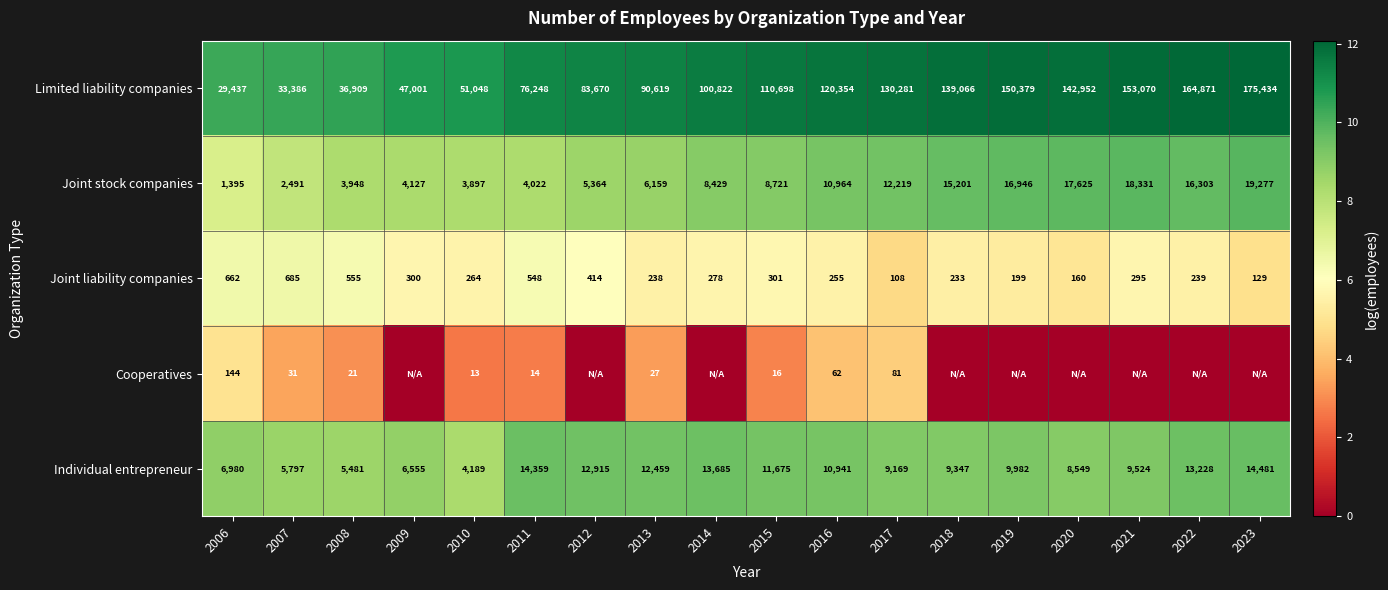

What is the difference between the Individual entrepreneur values at 2020 and 2017?

620